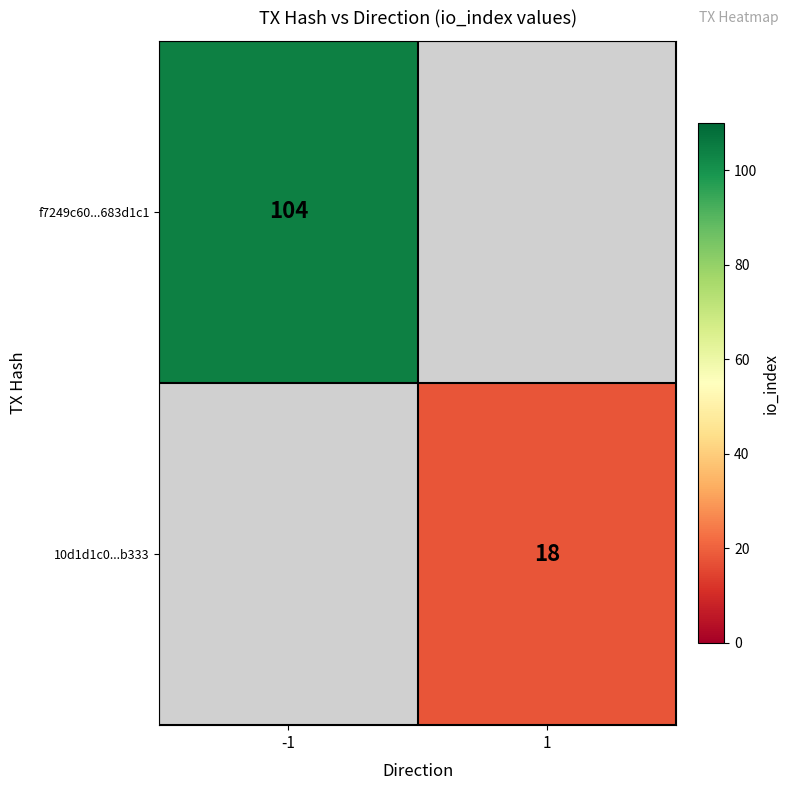

True or false: 10d1d1c0...b333 has a value of 18 at 1.

True